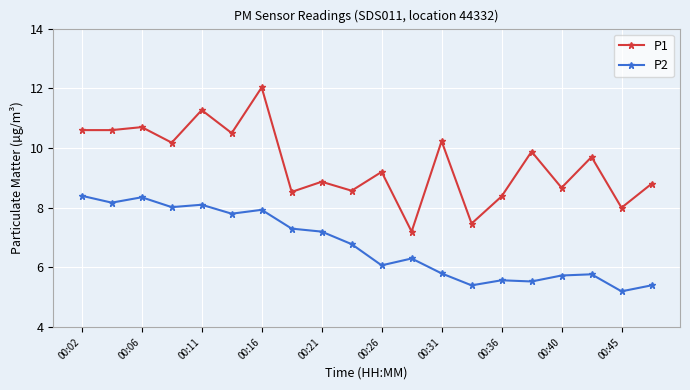

What is the lowest value of the P1 series?

7.2